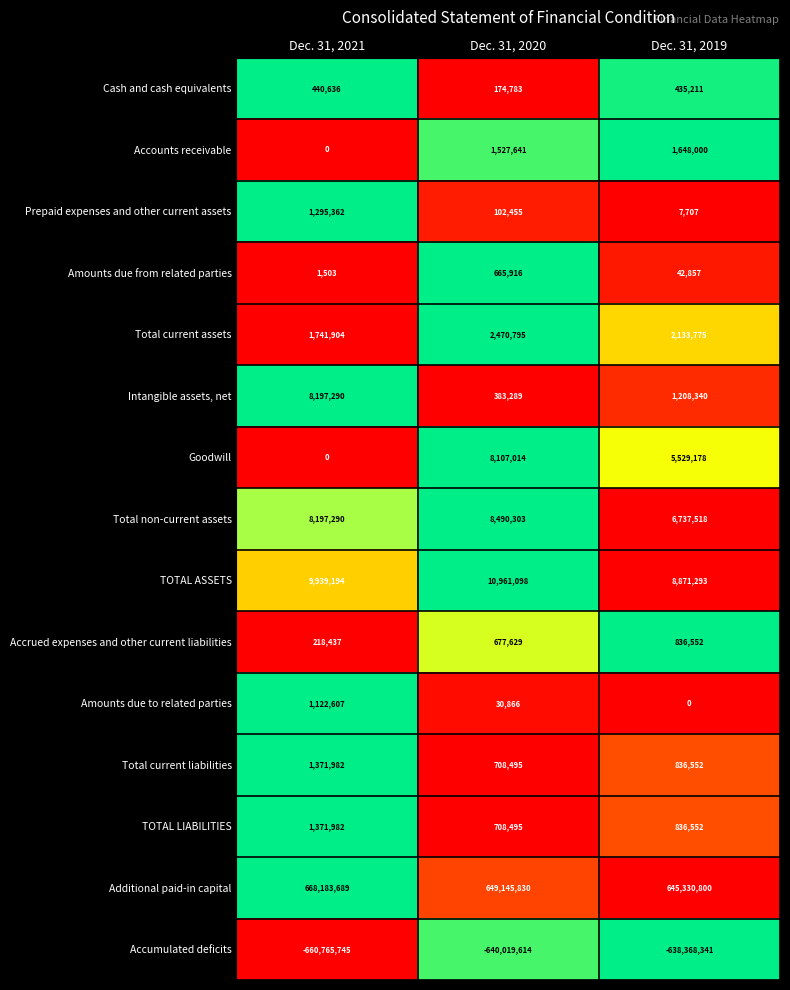

The value of Total current liabilities at Dec. 31, 2021 is 1371982. True or false?

True